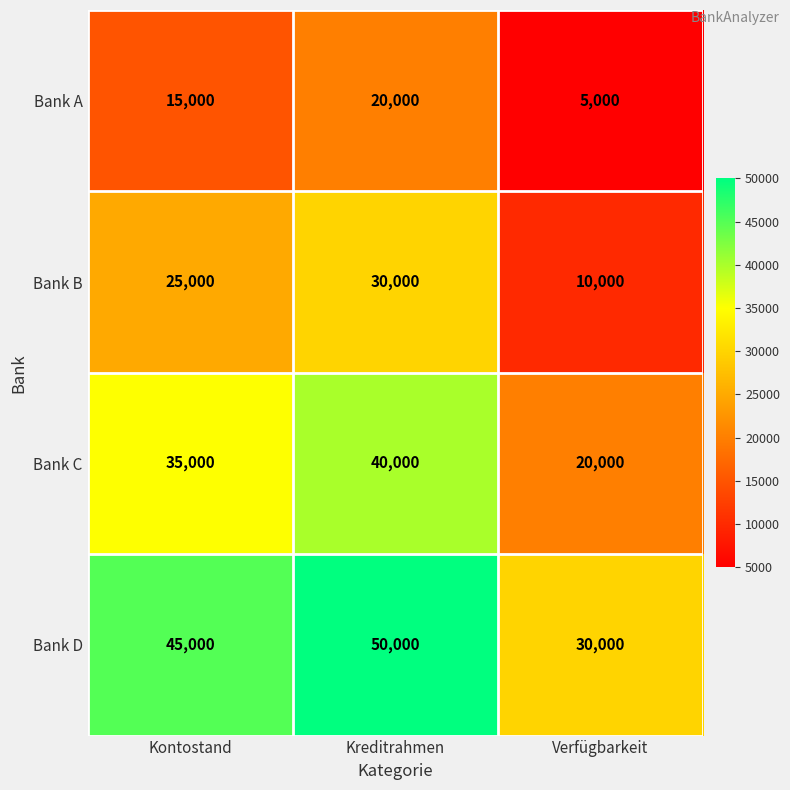

What is the difference between the second highest and minimum values in the Bank C series?

15000